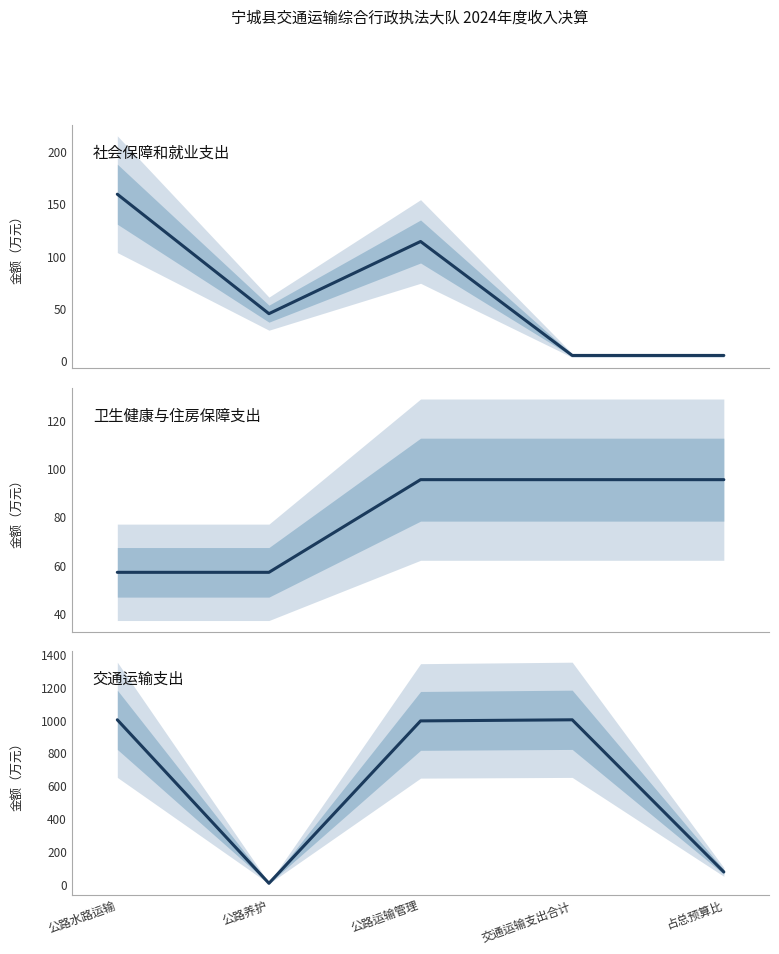

Which category has the lowest value in the 卫生健康与住房保障支出 series?

公路水路运输